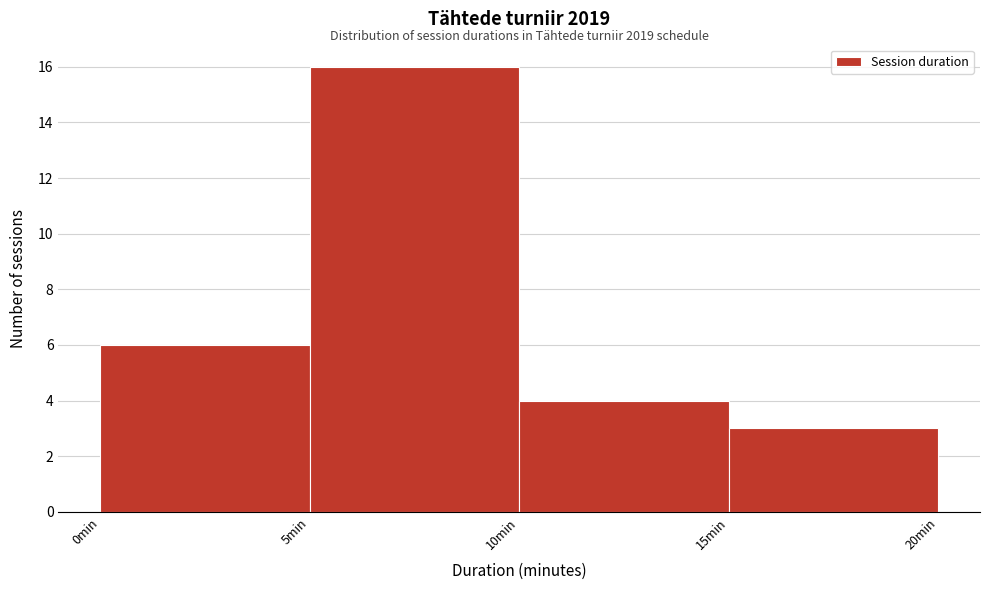

Which range on the x-axis has the tallest bar?

5 to 10